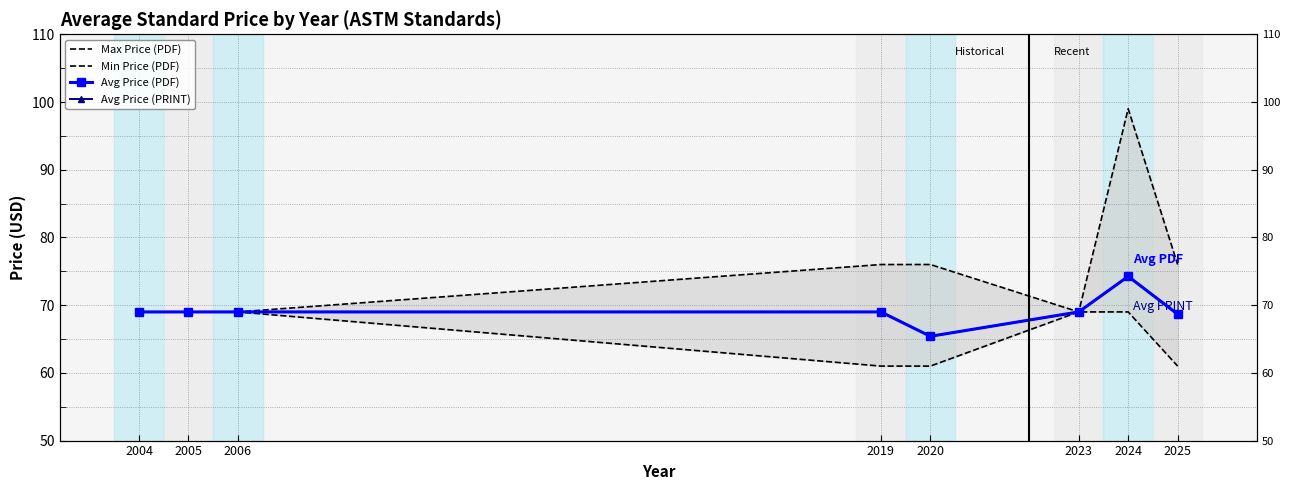

How many data points in Min Price (PDF) are less than 69?

3